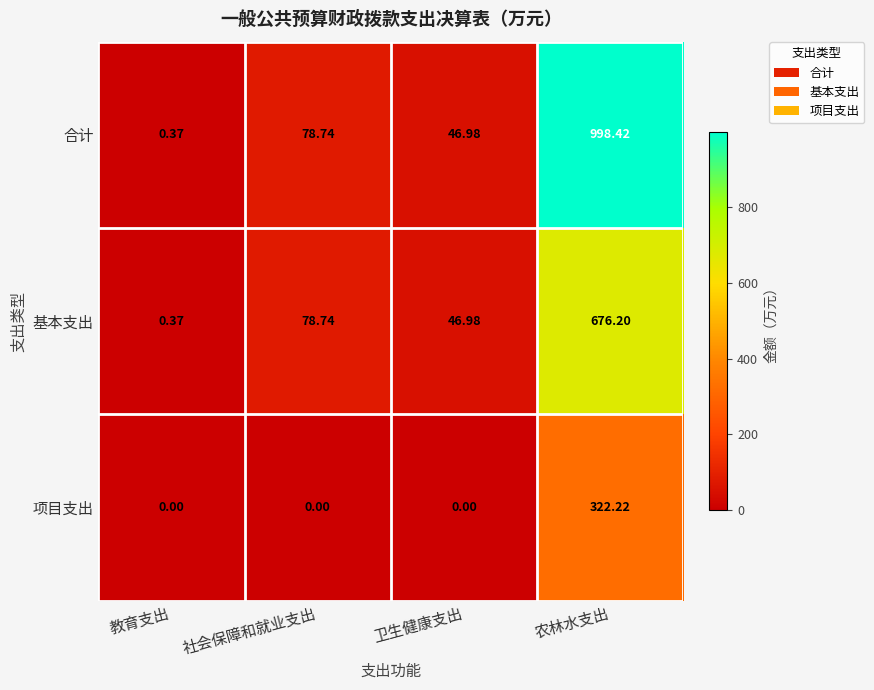

At which label does 合计 first exceed 78?

社会保障和就业支出